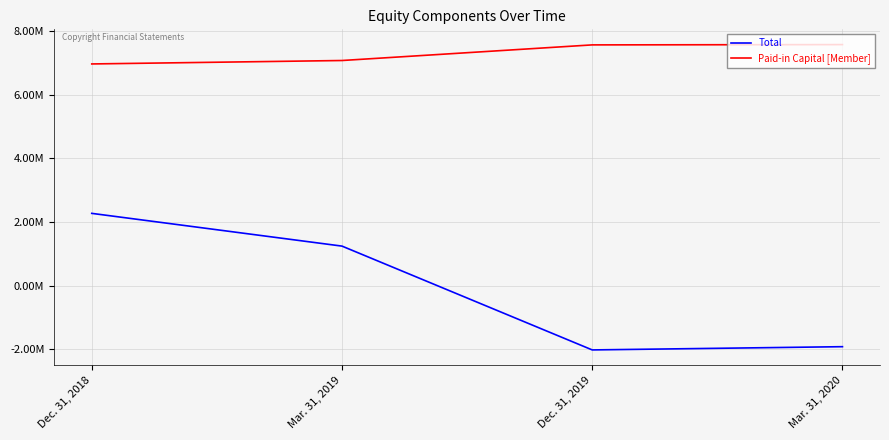

Reading right to left, extract all data points from this chart.

Total: Mar. 31, 2020=-1917070	Dec. 31, 2019=-2018788	Mar. 31, 2019=1240706	Dec. 31, 2018=2268598
Paid-in Capital [Member]: Mar. 31, 2020=7567282	Dec. 31, 2019=7558174	Mar. 31, 2019=7067749	Dec. 31, 2018=6959881